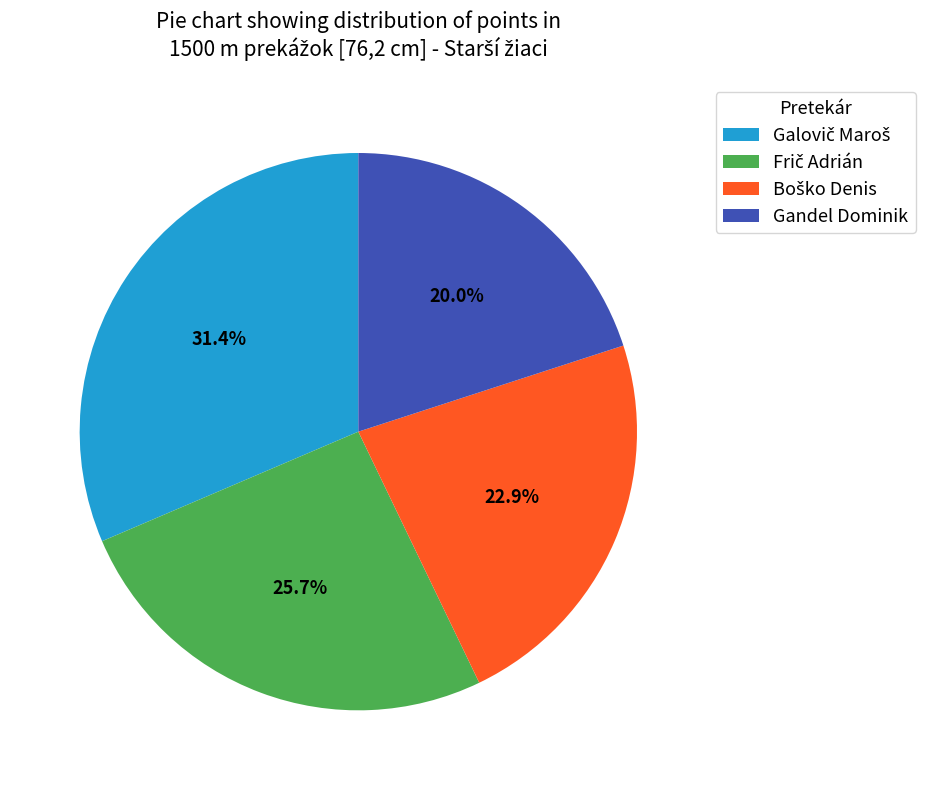

Is there a majority slice in this chart?

No